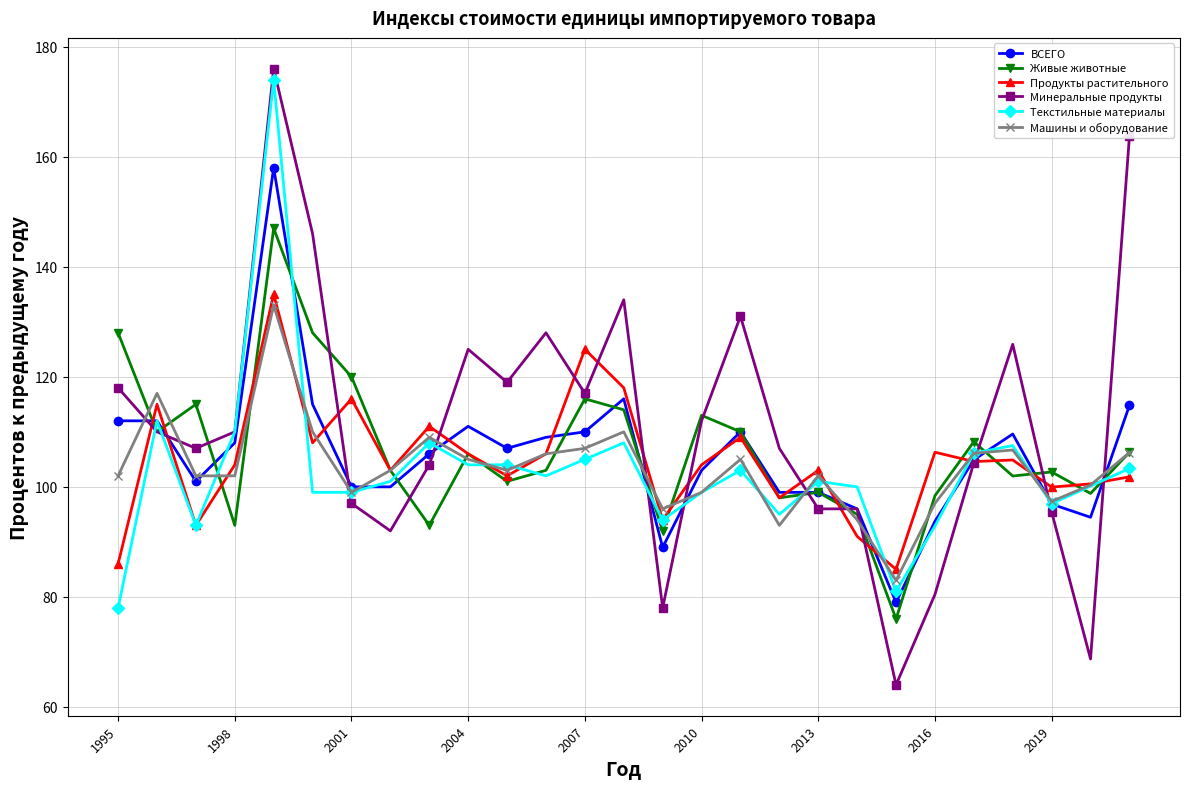

What is the difference between the second highest and second lowest values in the ВСЕГО series?

27.0